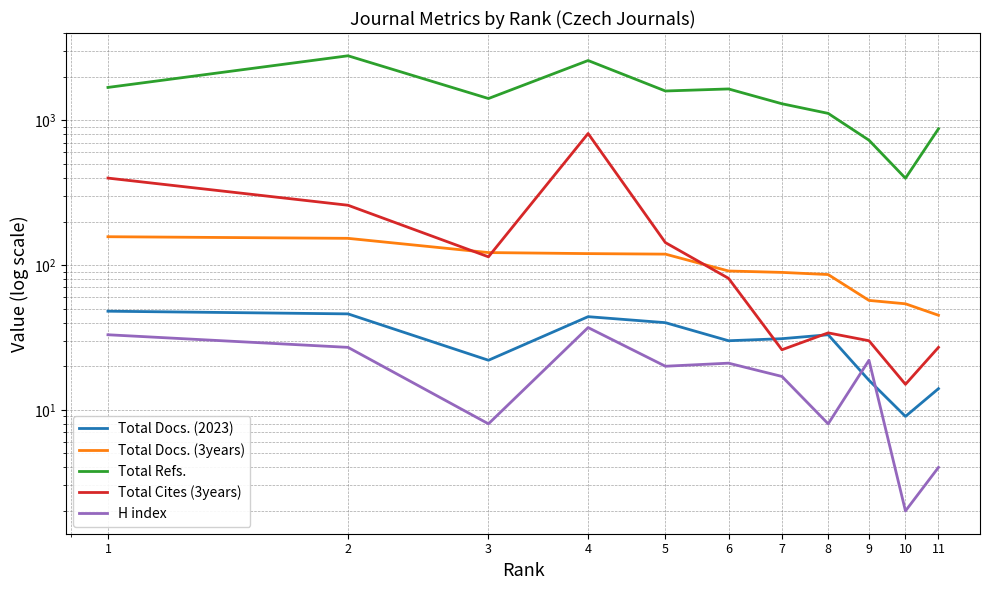

True or false: Total Cites (3years) and Total Refs. cross at least once.

False